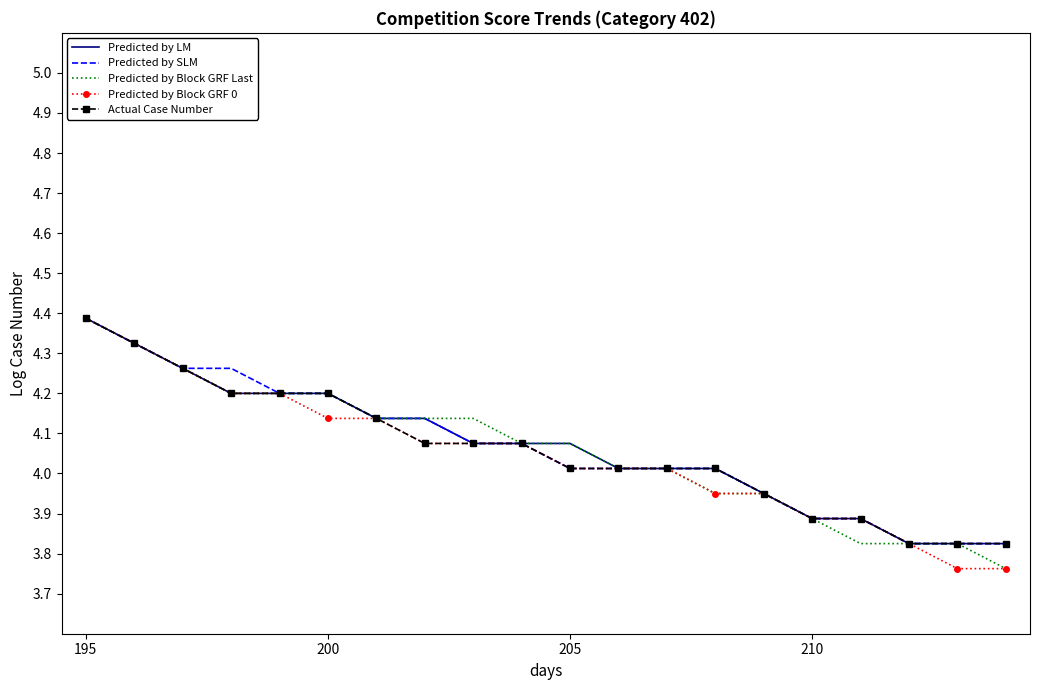

What is the greatest value displayed?

4.4